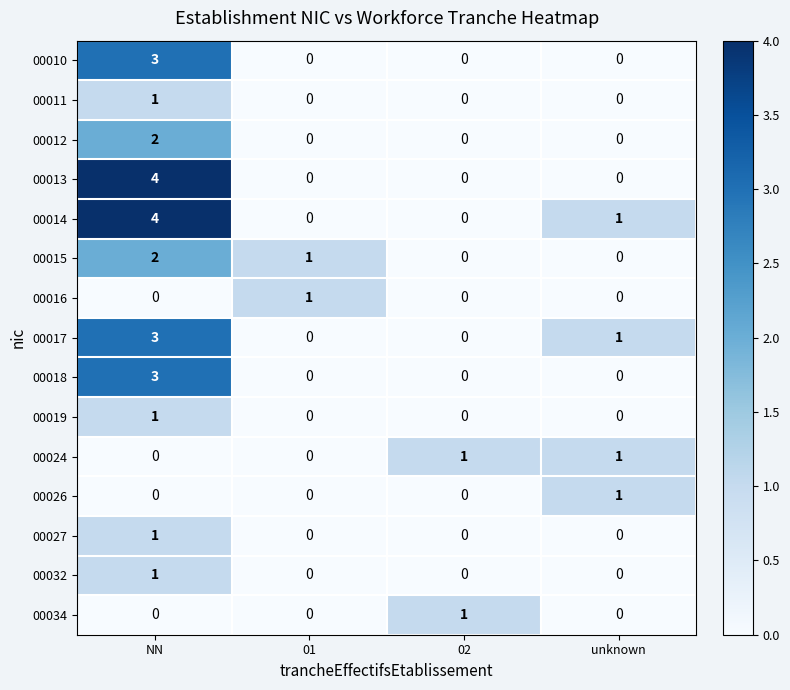

Which series has the widest spread of values?

00013